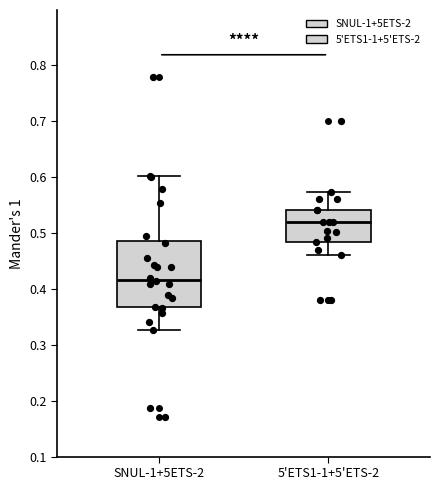

Which box's median line is the highest?

5'ETS1-1+5'ETS-2